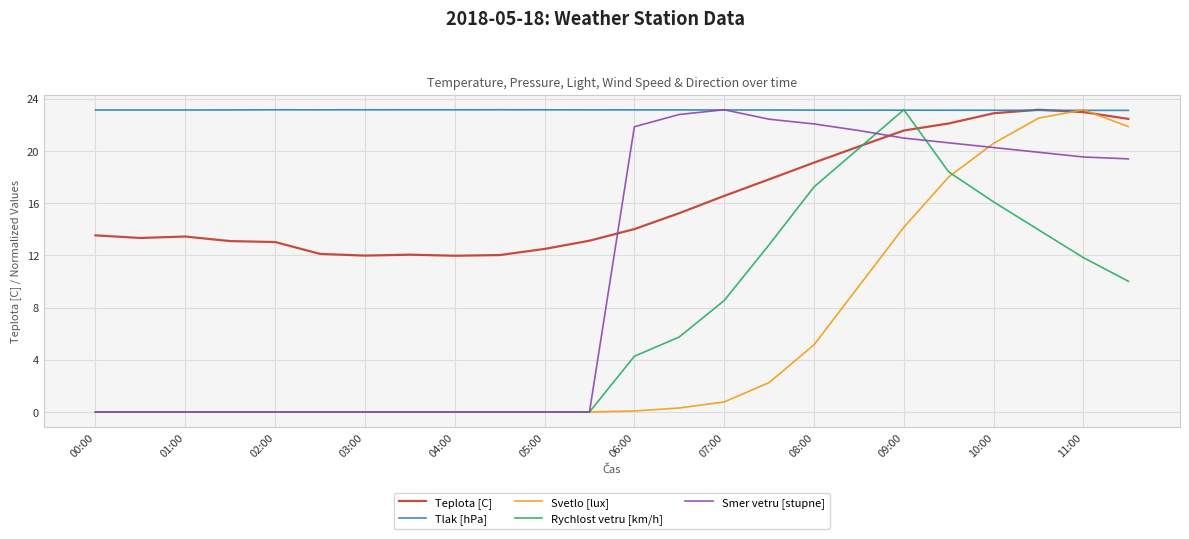

What is the lowest value of the Teplota [C] series?

12.0